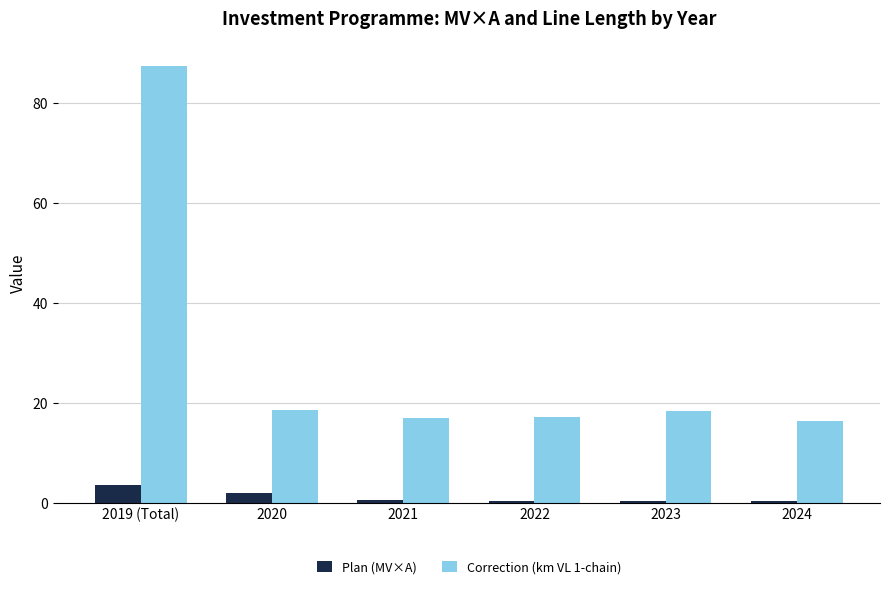

The value of Correction (km VL 1-chain) at 2020 is 10.4. True or false?

False